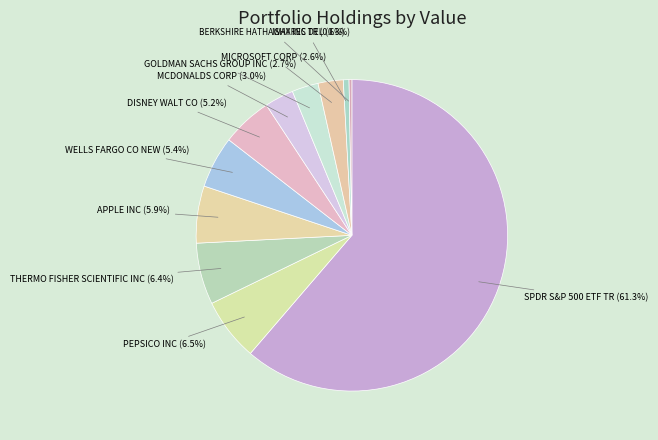

Between DISNEY WALT CO and ISHARES TR, which is larger?

DISNEY WALT CO